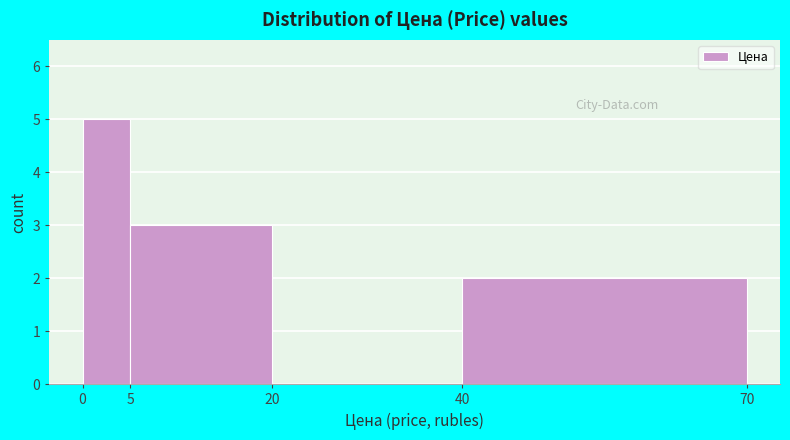

Reading left to right, list every bar in this chart as the range it spans on the x-axis followed by its height. The values are not printed on the chart, so give them approximately, as read against the axis.

0 to 5: 5
5 to 20: 3
20 to 40: 0
40 to 70: 2